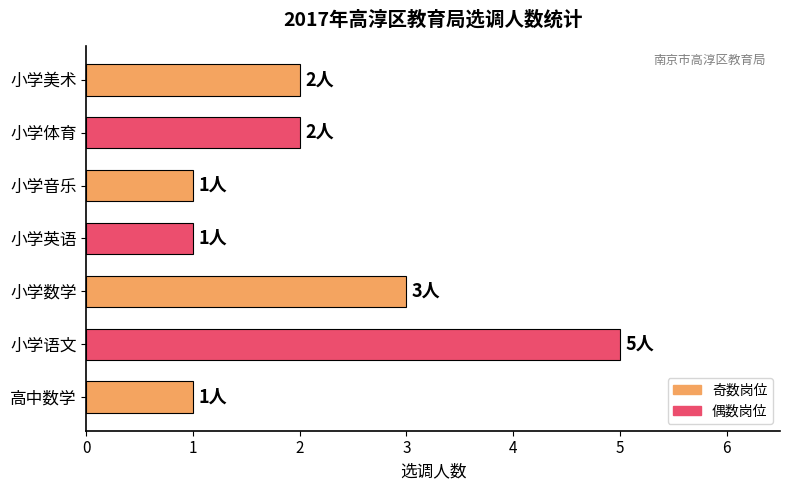

Which has a higher value, 小学美术 or 小学音乐?

小学美术